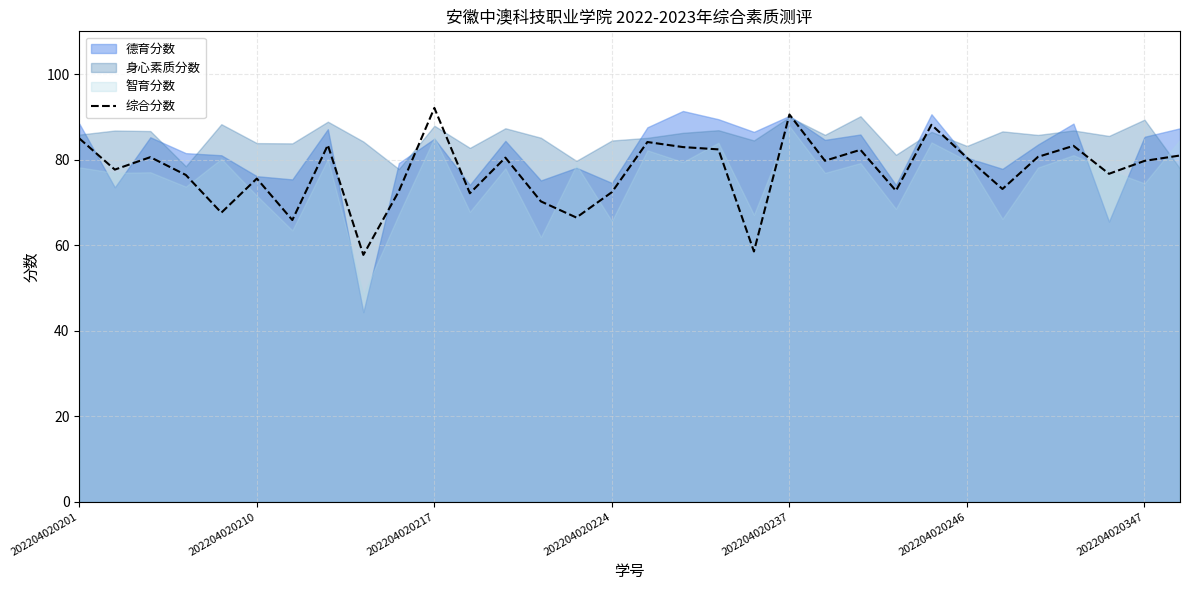

The 综合分数 series shows 131.7 at 202204020246. True or false?

False